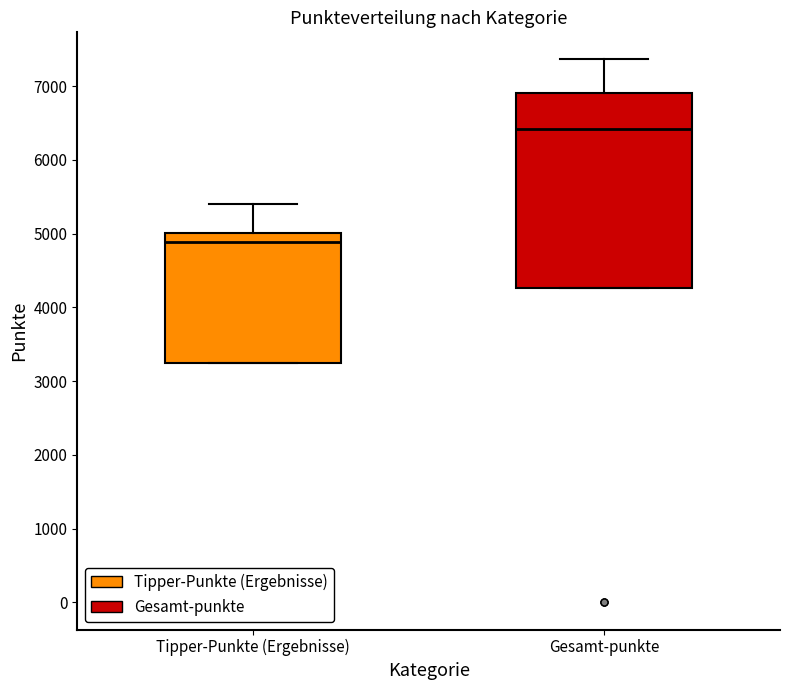

Reading left to right, transcribe this box plot: for each box, give where its median line is, the range the box spans, and where its two whiskers end, as read against the y-axis. The values are not printed on the chart, so give them approximately, as read against the axis.

Tipper-Punkte (Ergebnisse): median 4900, box 3200 to 5000, whiskers 3200 to 5400
Gesamt-punkte: median 6400, box 4300 to 6900, whiskers 4300 to 7400